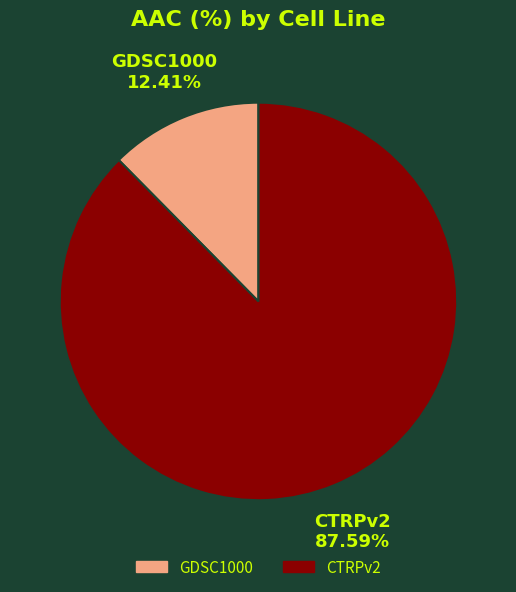

Combined, do GDSC1000 and CTRPv2 account for over 50%?

Yes